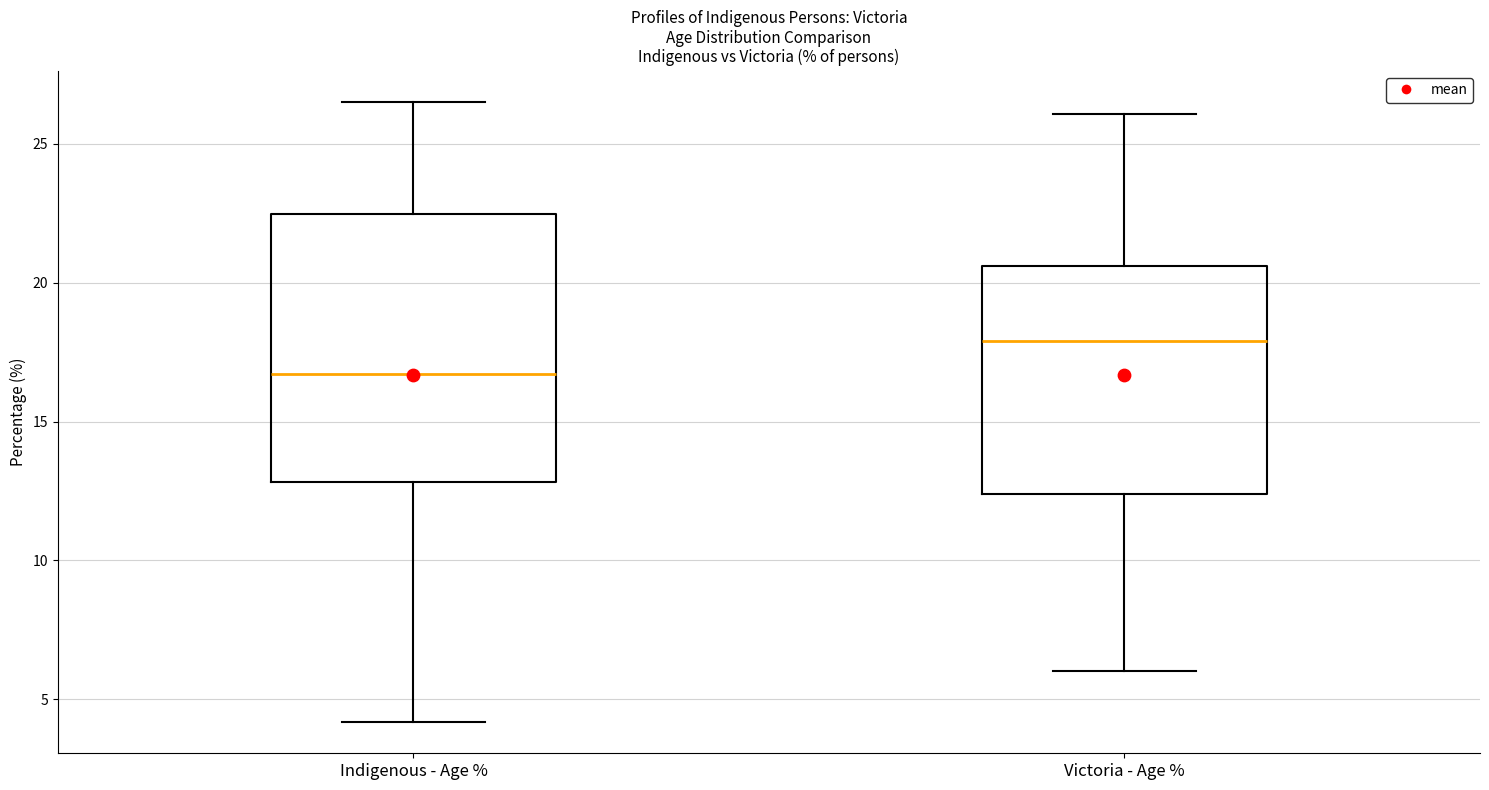

Reading left to right, read every box against the y-axis: the position of its median line, the range the box covers, and the ends of its whiskers. The values are not printed on the chart, so give them approximately, as read against the axis.

Indigenous - Age %: median 16.5, box 13.0 to 22.5, whiskers 4.0 to 26.5
Victoria - Age %: median 18.0, box 12.5 to 20.5, whiskers 6.0 to 26.0